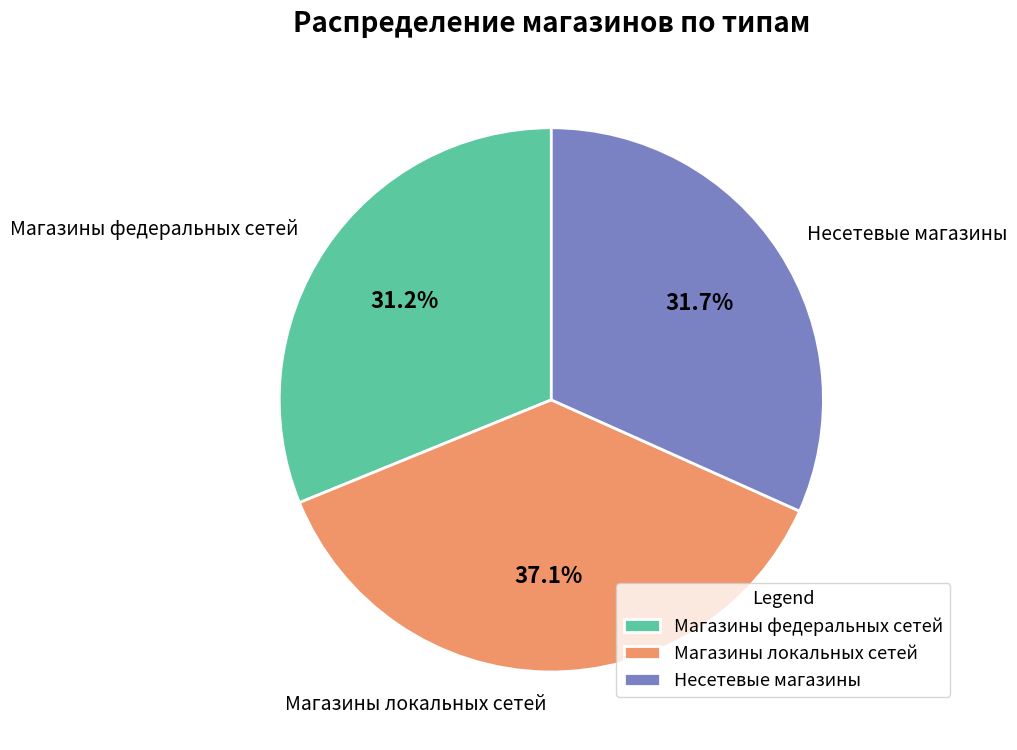

What percentage do Магазины федеральных сетей and Несетевые магазины together represent?

62.9%